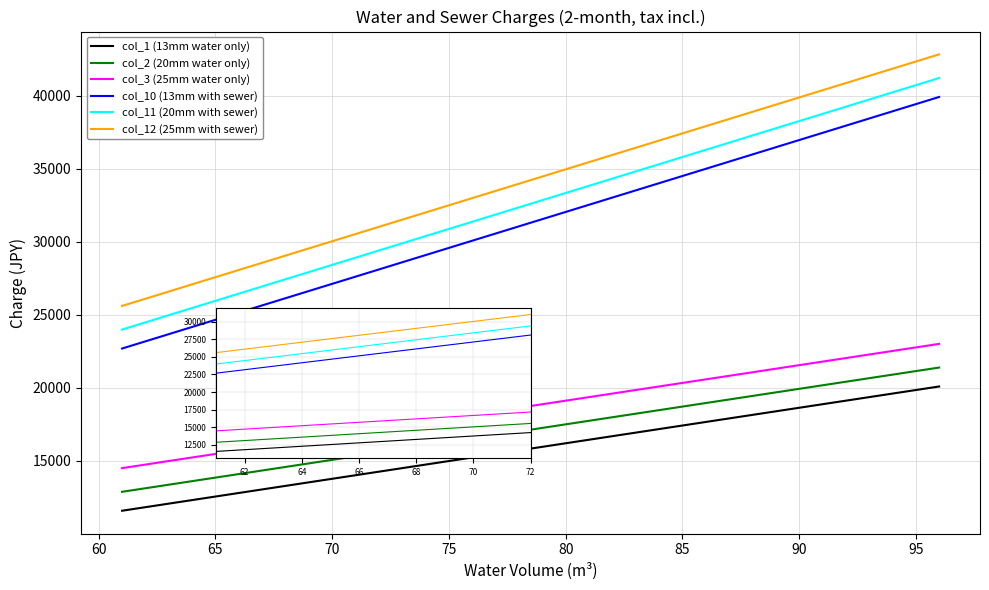

True or false: col_12 (25mm with sewer) and col_3 (25mm water only) intersect in this chart.

False